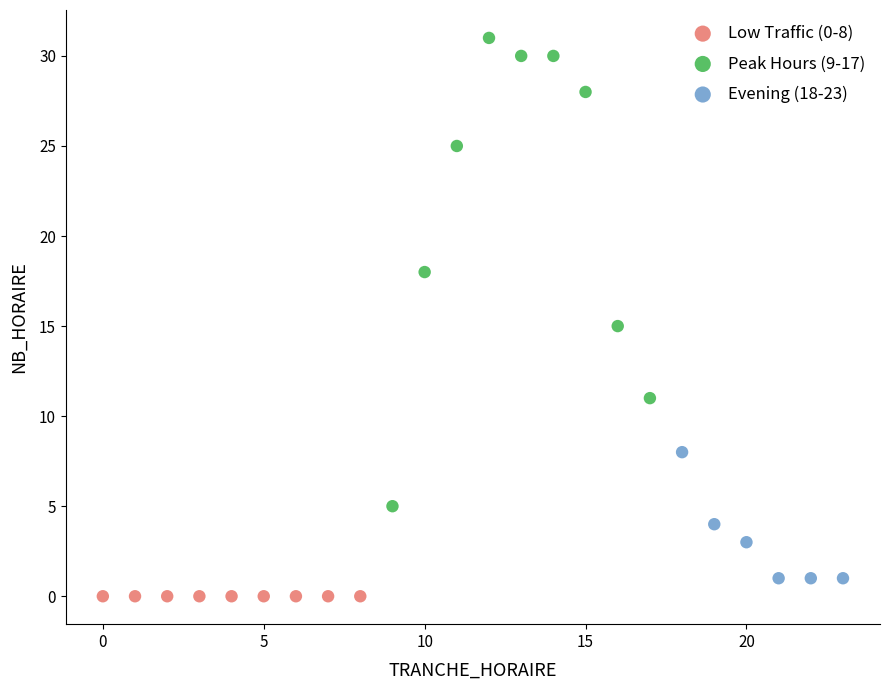

Which series contains the highest Y value?

Peak Hours (9-17)